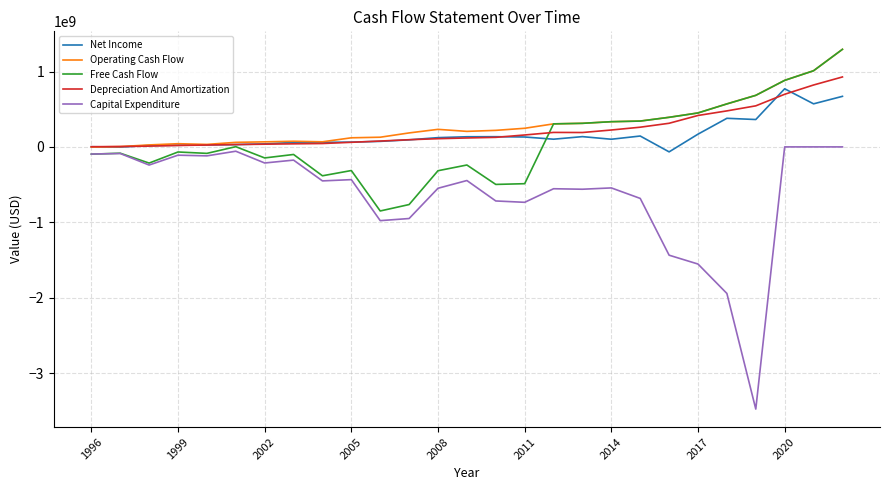

How many lines are shown in the chart?

5